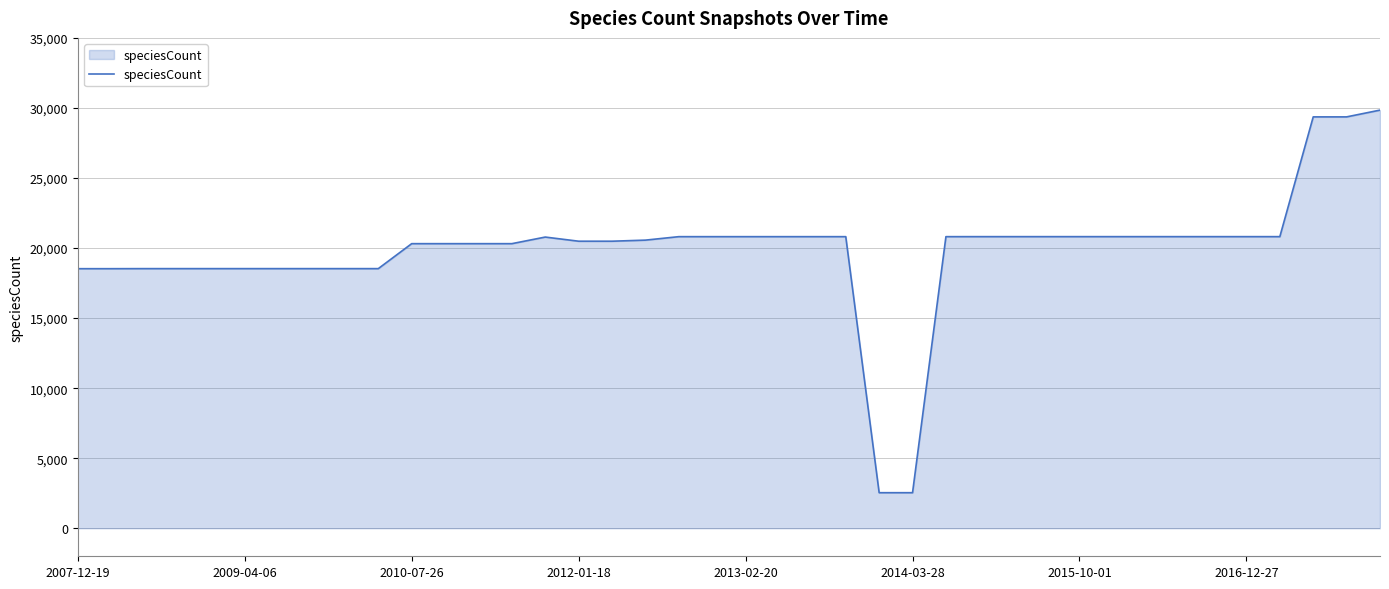

What is the minimum value shown in the chart?

2538